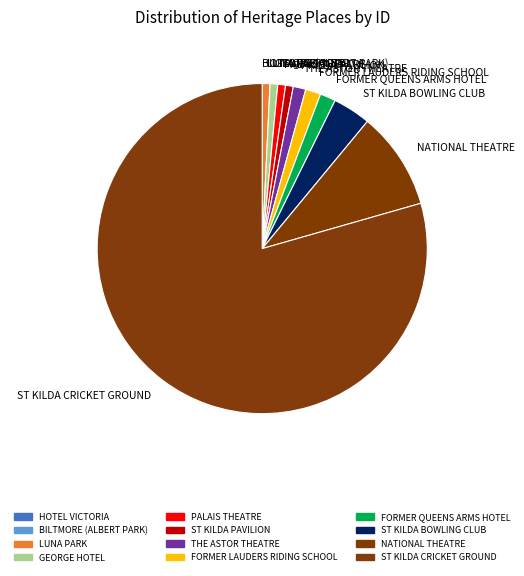

Approximately how many times larger is the value at FORMER LAUDERS RIDING SCHOOL compared to GEORGE HOTEL?

2.0